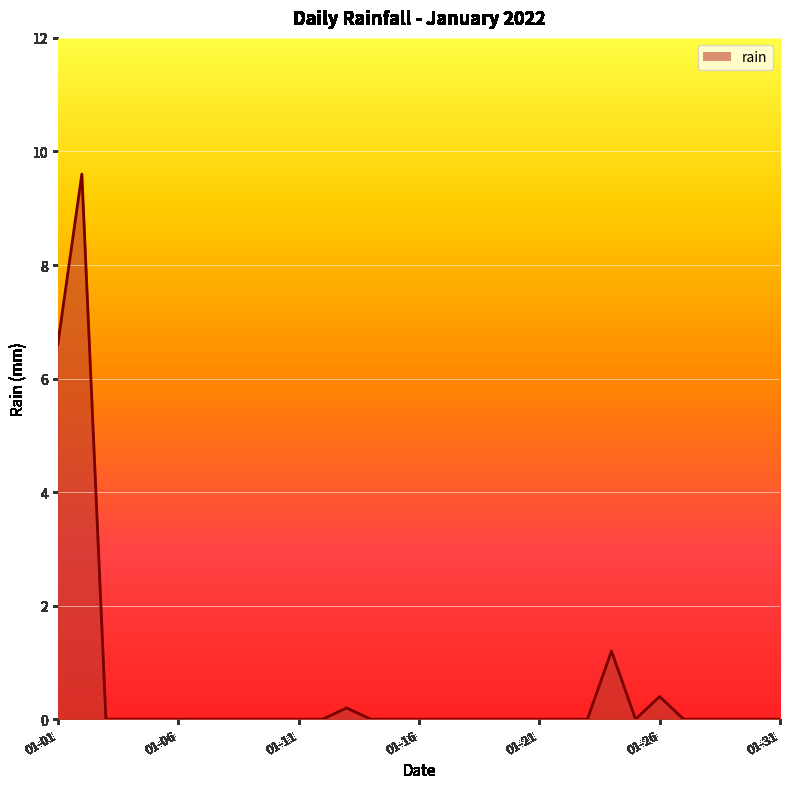

Count the number of data series in this chart.

1